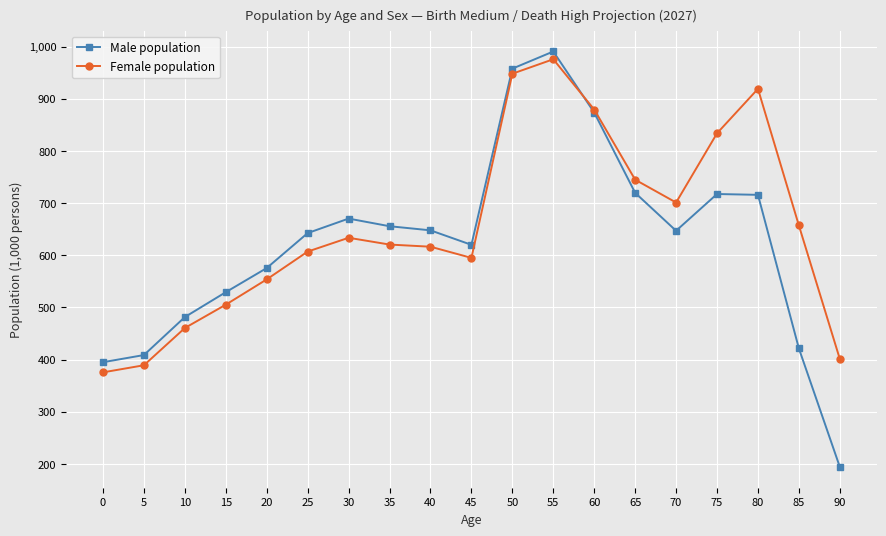

At which category is the sum across all series the highest?

55